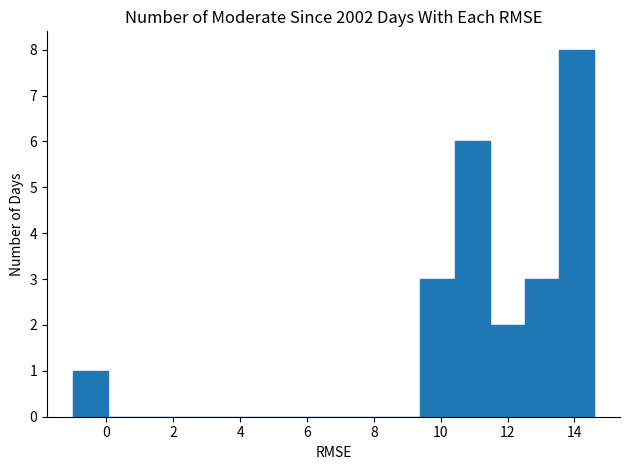

How tall is the bar that spans 10.4 to 11.4 on the x-axis? Neither the bar edges nor the heights are printed on the chart, so give them approximately, as read against the axes.

6